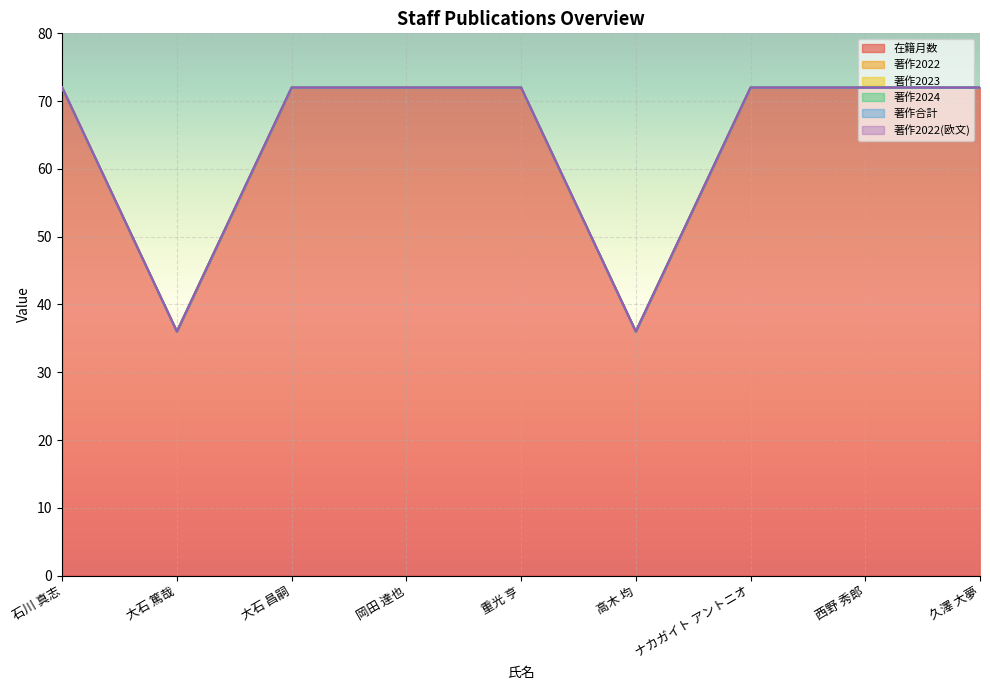

True or false: 著作2023 and 著作2024 cross at least once.

False